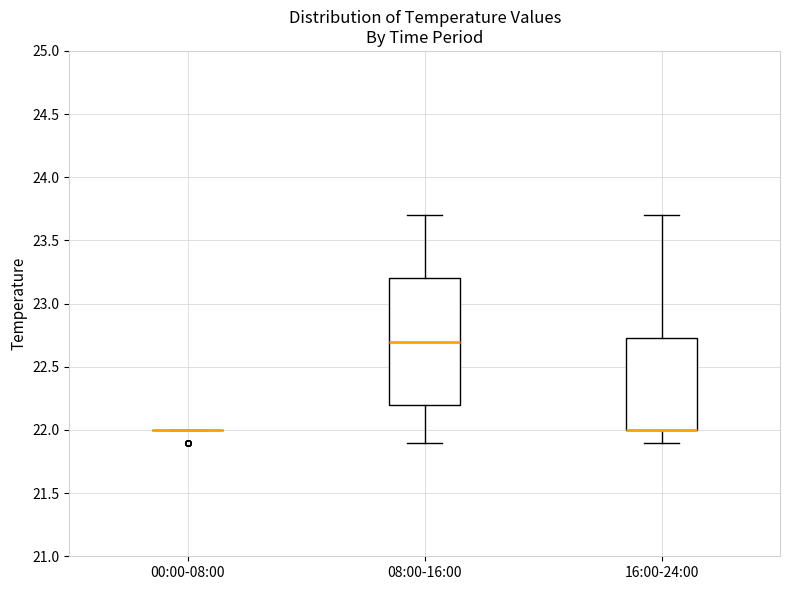

Reading left to right, transcribe this box plot: for each box, give where its median line is, the range the box spans, and where its two whiskers end, as read against the y-axis. The values are not printed on the chart, so give them approximately, as read against the axis.

00:00-08:00: box collapsed to a line at 22.00, whiskers 22.00 to 22.00
08:00-16:00: median 22.70, box 22.20 to 23.20, whiskers 21.90 to 23.70
16:00-24:00: median 22.00 (drawn on the box's lower edge), box 22.00 to 22.75, whiskers 21.90 to 23.70